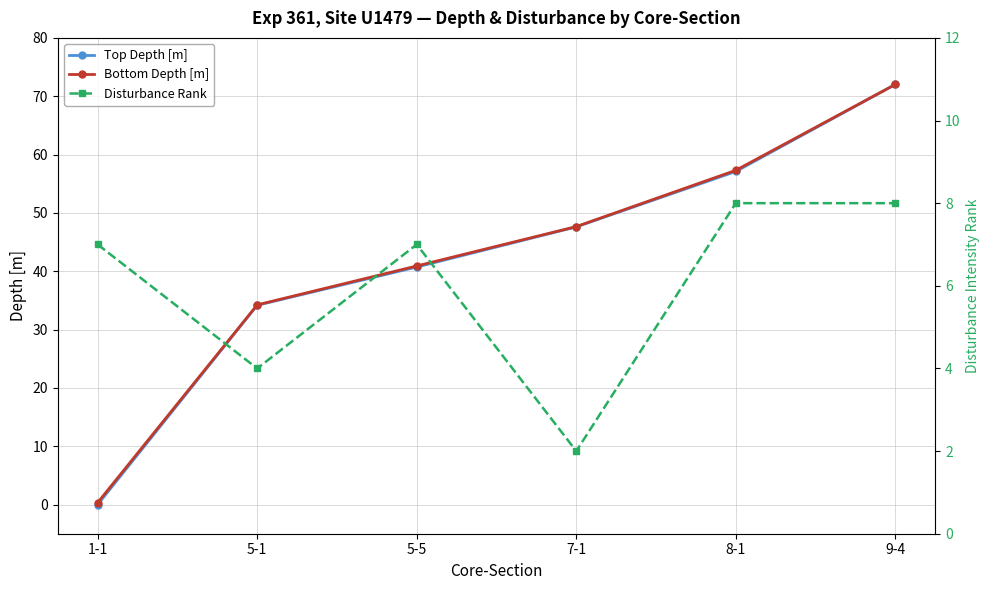

Is the value of Top Depth [m] at 5-1 greater than the value of Bottom Depth [m] at 9-4?

No